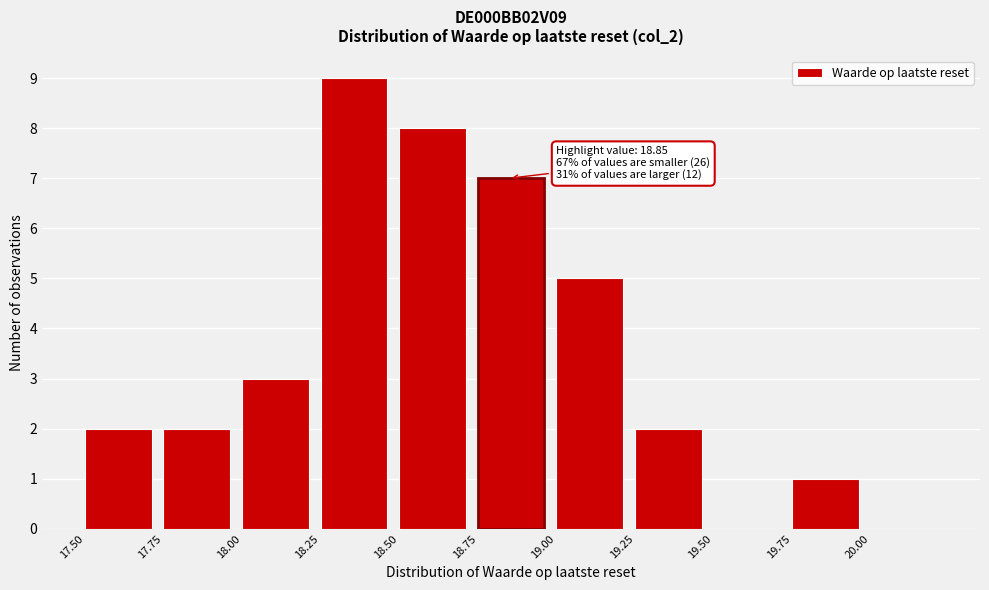

Over which range of the x-axis is the bar tallest?

18.25 to 18.50